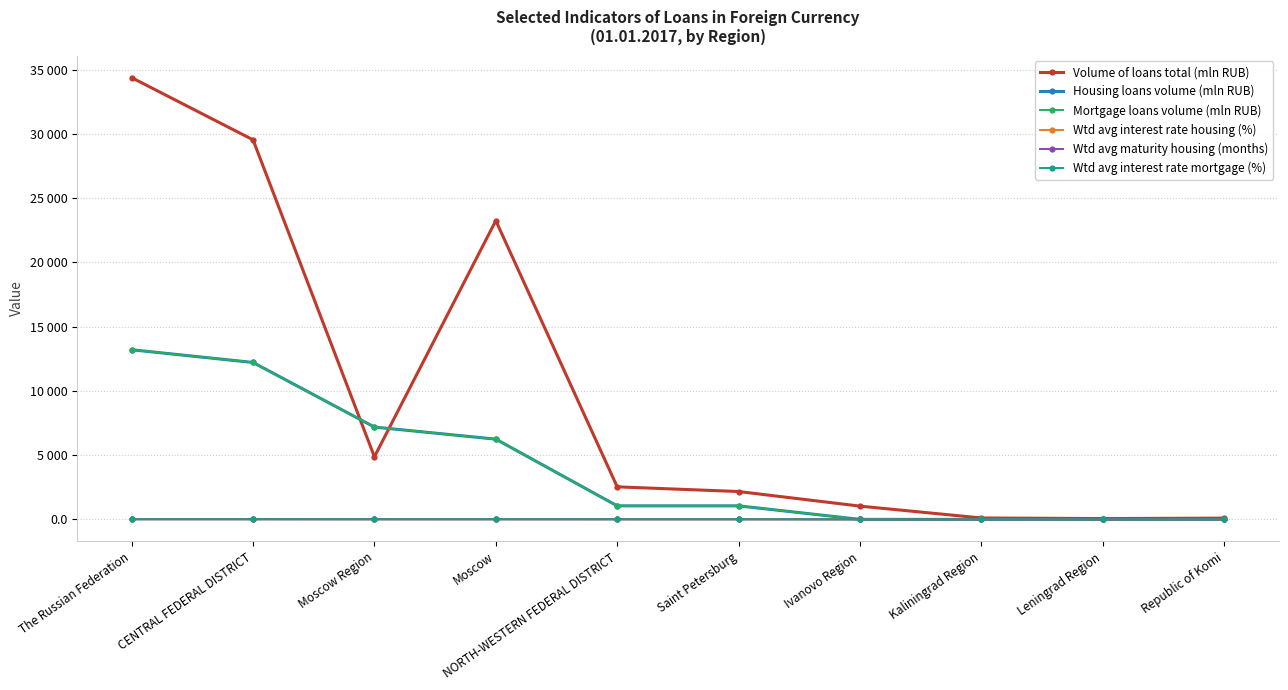

What is the sum of the Wtd avg maturity housing (months) values at Kaliningrad Region and NORTH-WESTERN FEDERAL DISTRICT?

1.0